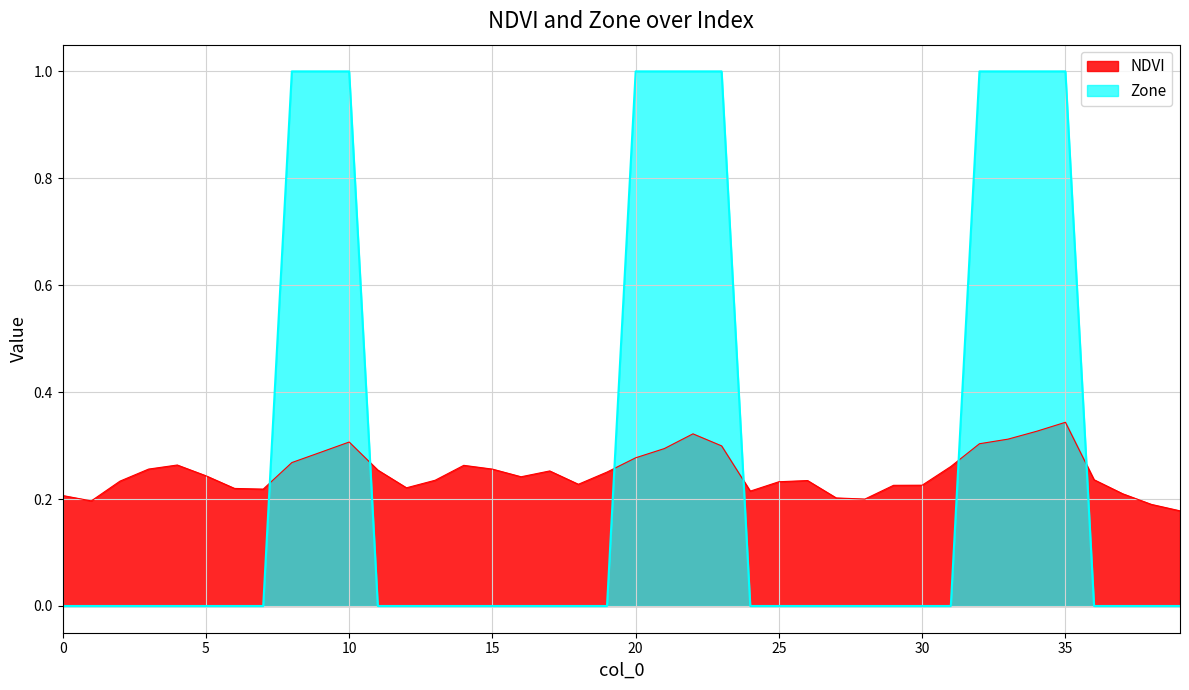

True or false: Zone and NDVI cross at least once.

True